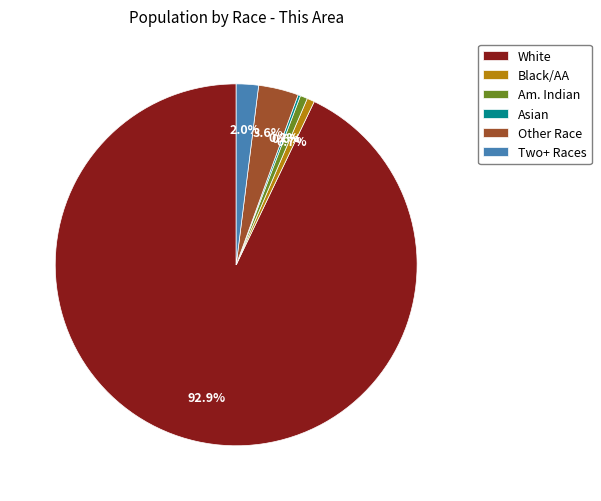

What portion of the pie excludes Two+ Races?

98.0%